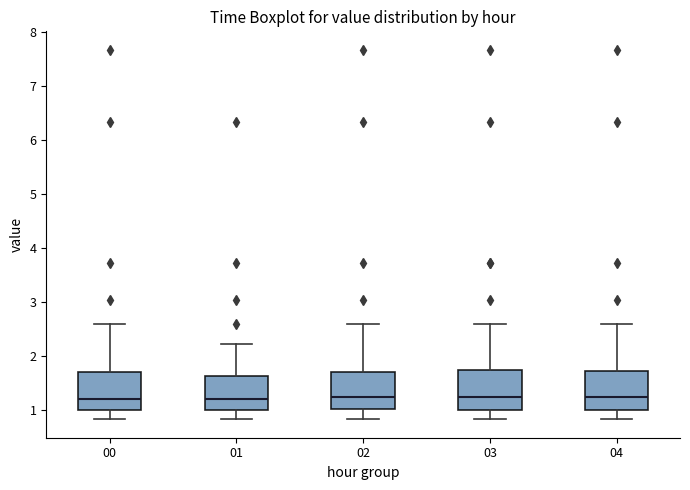

Reading left to right, transcribe this box plot: for each box, give where its median line is, the range the box spans, and where its two whiskers end, as read against the y-axis. The values are not printed on the chart, so give them approximately, as read against the axis.

00: median 1.2, box 1.0 to 1.7, whiskers 0.8 to 2.6
01: median 1.2, box 1.0 to 1.6, whiskers 0.8 to 2.2
02: median 1.3, box 1.0 to 1.7, whiskers 0.8 to 2.6
03: median 1.3, box 1.0 to 1.7, whiskers 0.8 to 2.6
04: median 1.3, box 1.0 to 1.7, whiskers 0.8 to 2.6